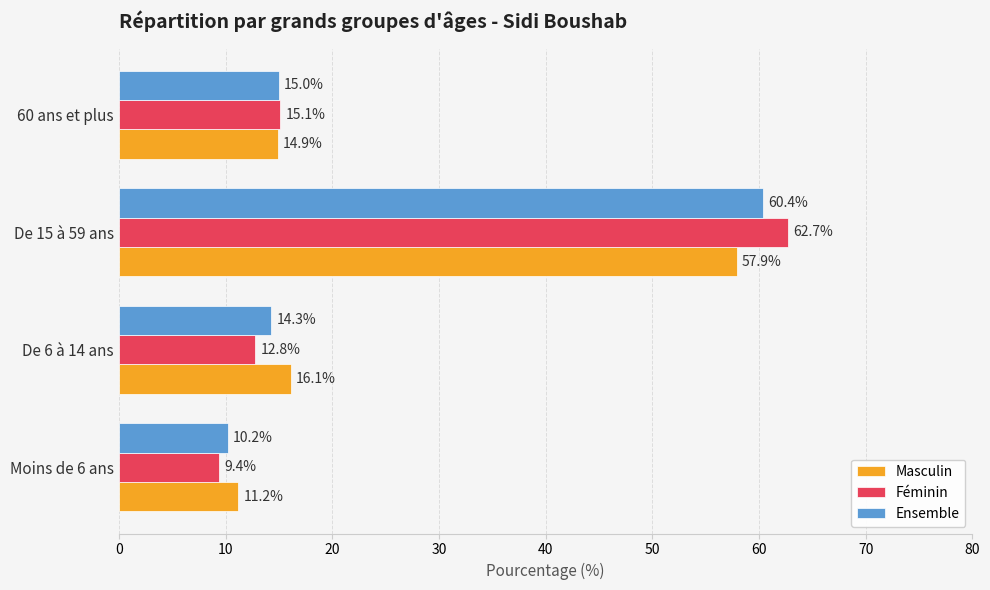

The Féminin series shows 91.1 at De 15 à 59 ans. True or false?

False